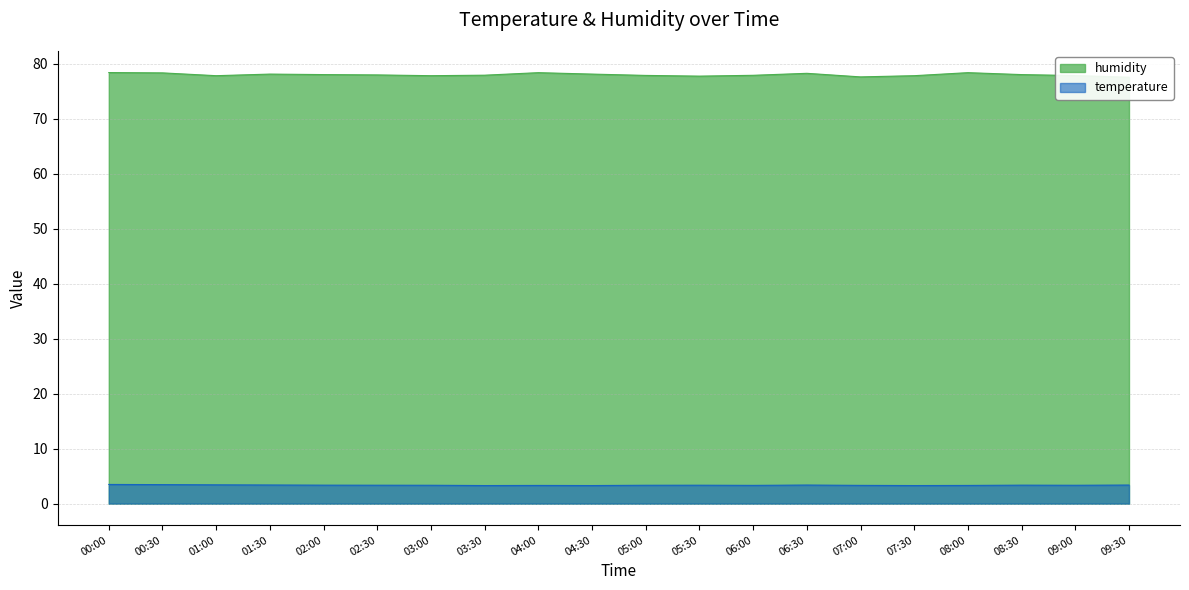

What is the difference between the second highest and second lowest values in the temperature series?

0.2